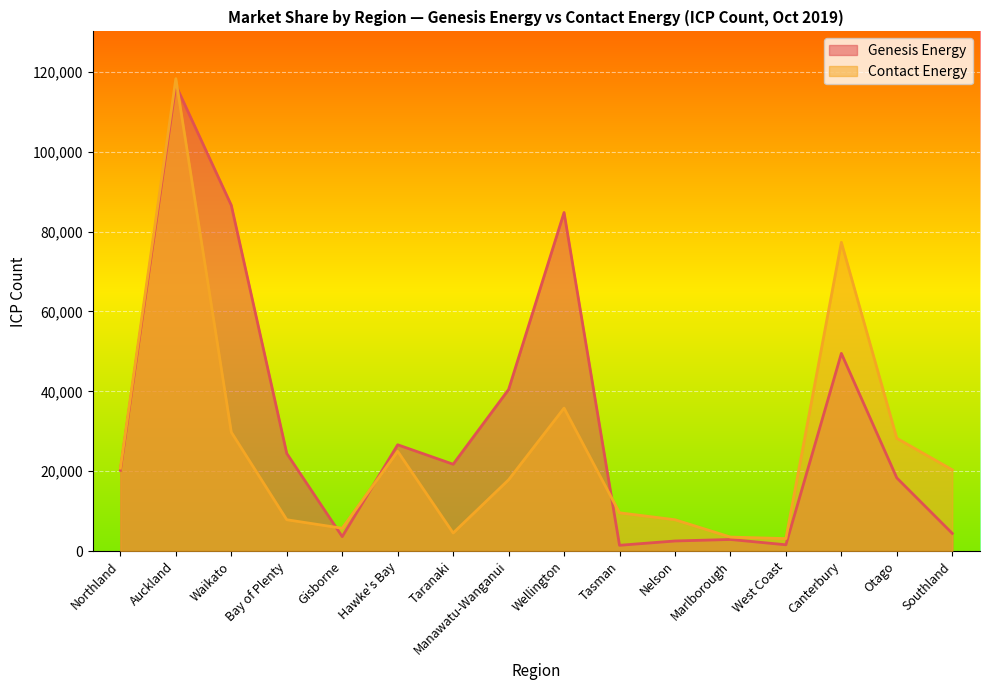

How many lines are shown in the chart?

2